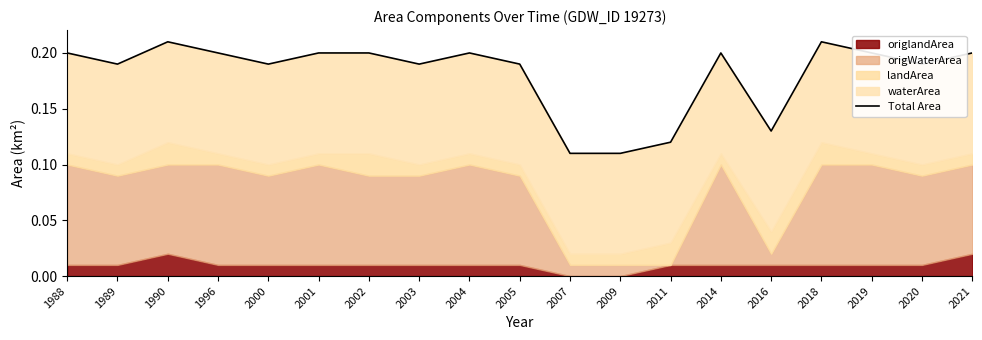

Reading left to right, transcribe all the data shown in this chart.

0.2	0.2	0.2	0.2	0.2	0.2	0.2	0.2	0.2	0.2	0.1	0.1	0.1	0.2	0.1	0.2	0.2	0.2	0.2